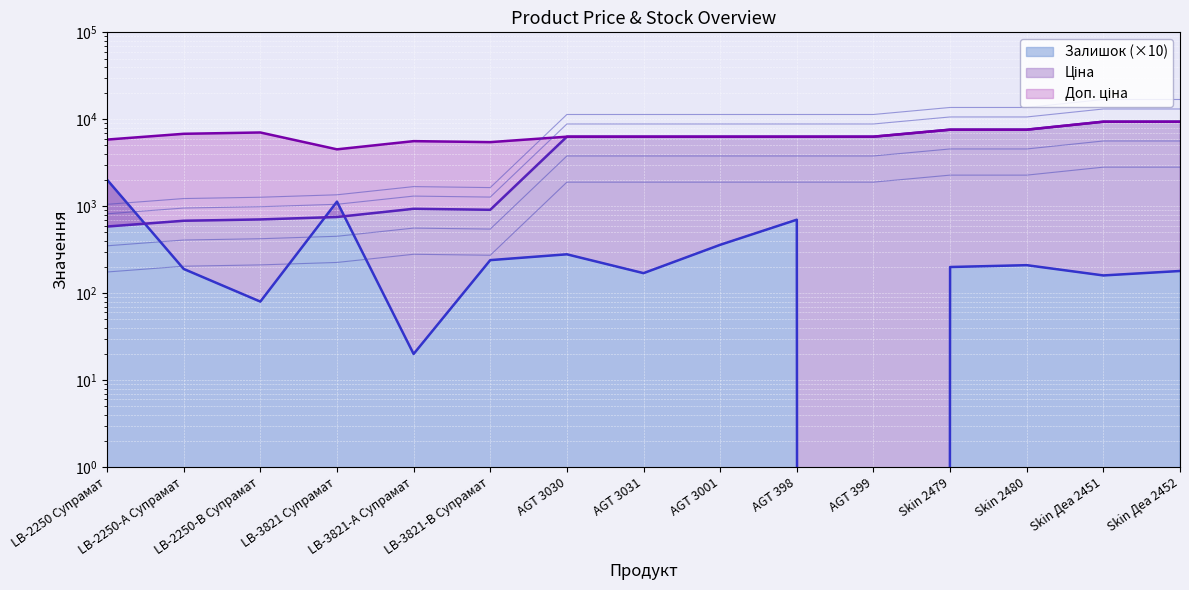

At which label does Залишок reach its peak?

LB-2250 Супрамат